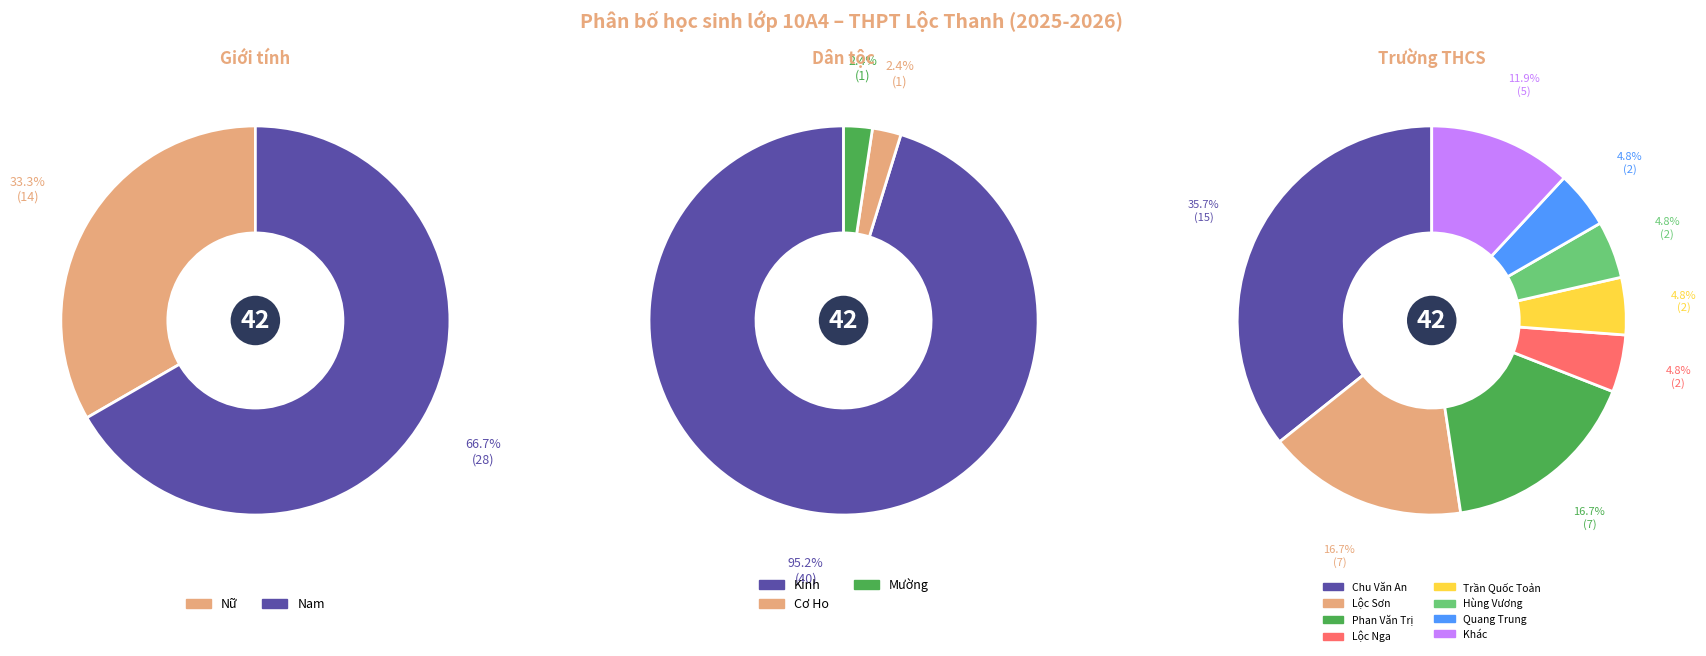

How many segments does this pie chart have?

2